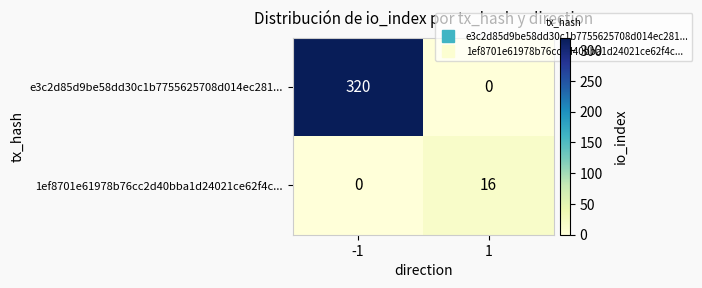

What is the sum of the 1ef8701e61978b76cc2d40bba1d24021ce62f4c... values at 1 and -1?

16